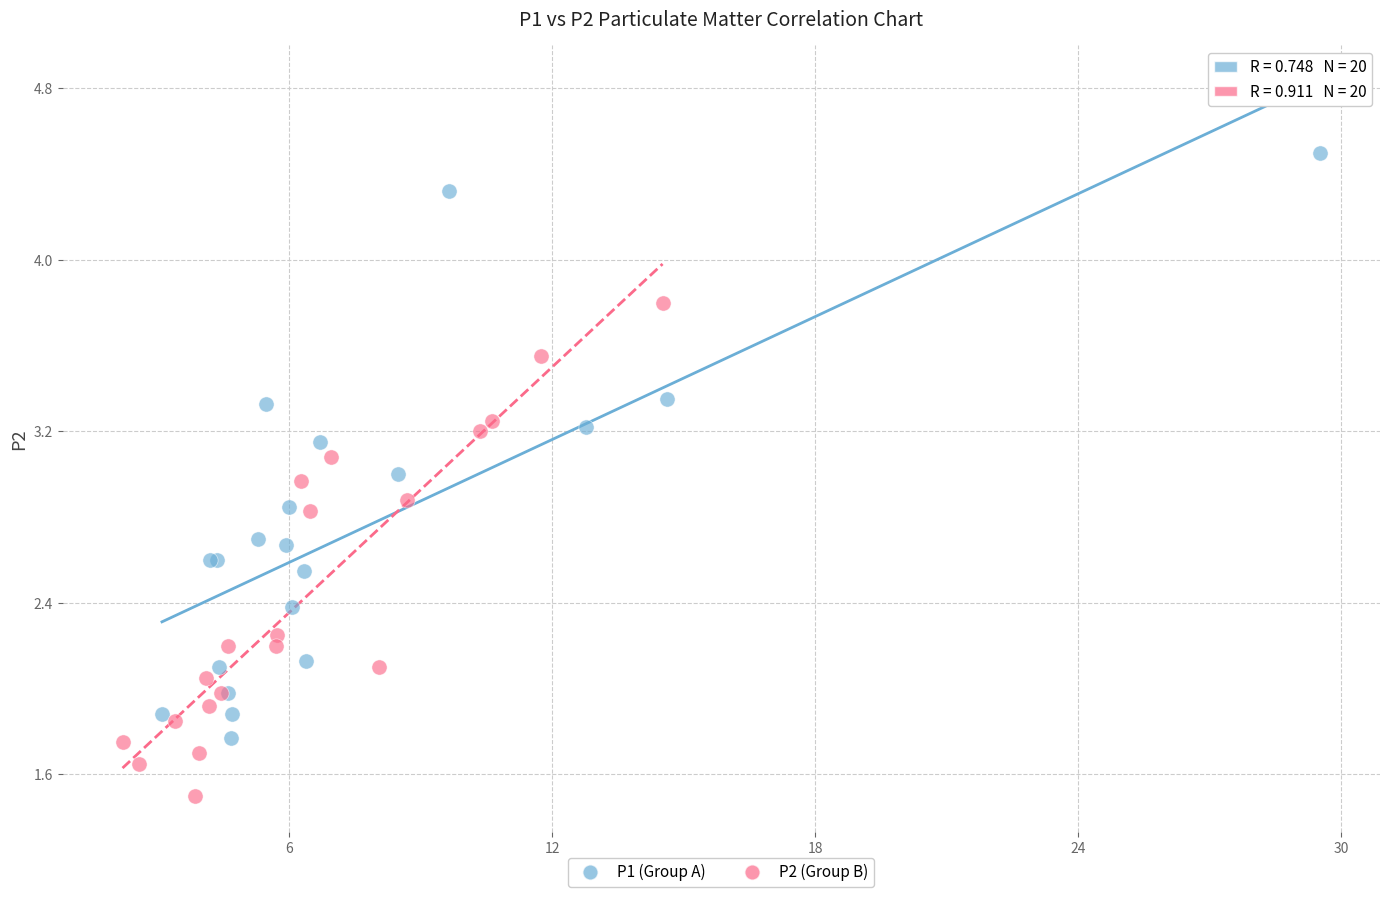

Which series reaches the minimum Y coordinate?

P2 (Group B)